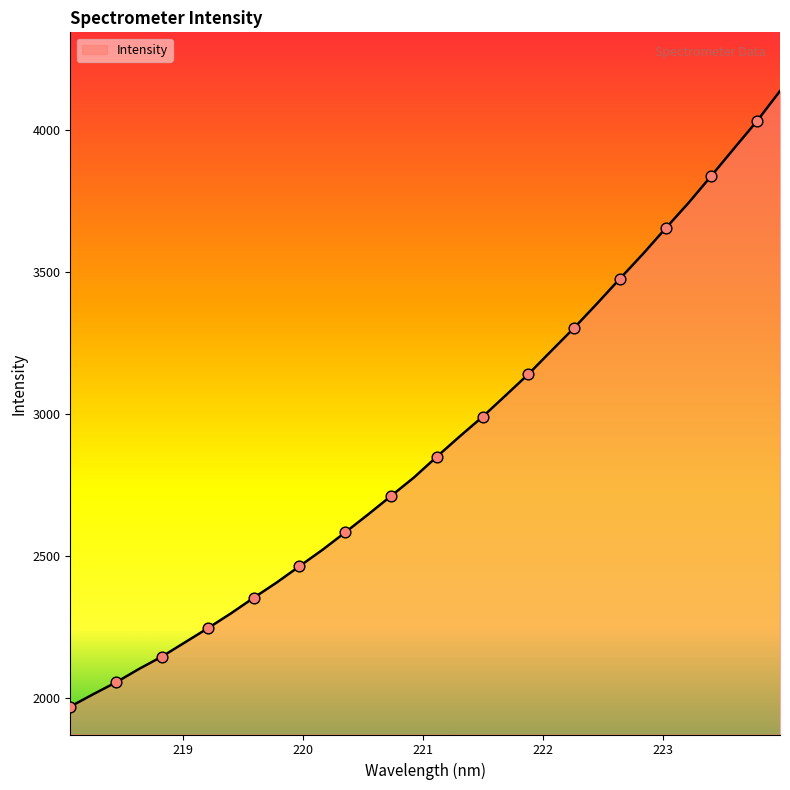

What is the smallest value displayed?

1968.0